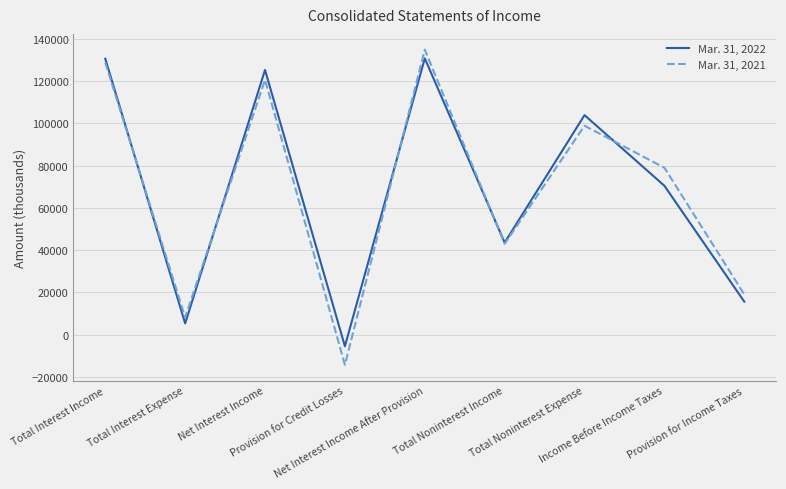

How many distinct data groups are displayed?

2